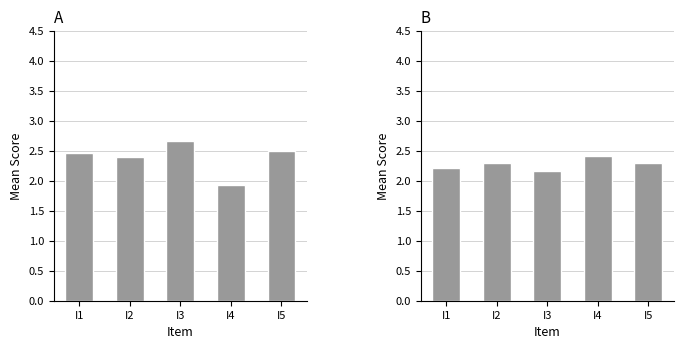

Reading left to right, transcribe all the data shown in this chart.

Group 1: I1=2.5	I2=2.4	I3=2.7	I4=1.9	I5=2.5
Group 2: I1=2.2	I2=2.3	I3=2.2	I4=2.4	I5=2.3